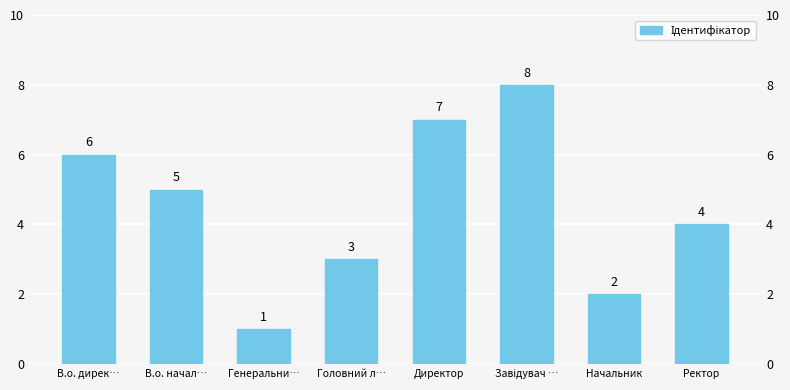

What is the minimum value shown in the chart?

1